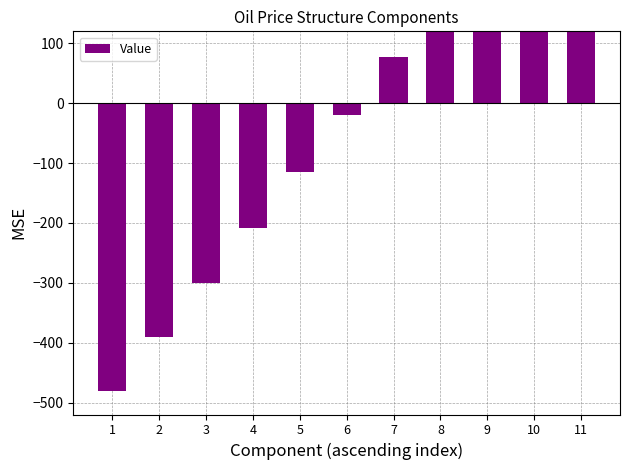

Count the number of categories in the chart.

11